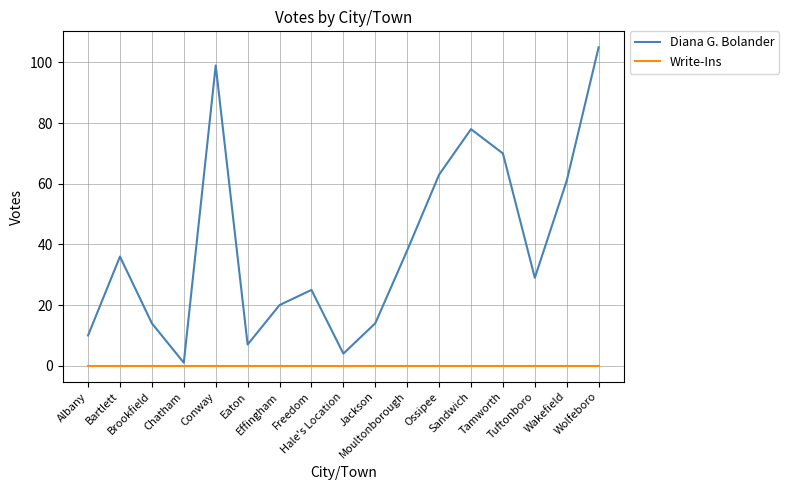

Where is the first local maximum for Diana G. Bolander?

Bartlett